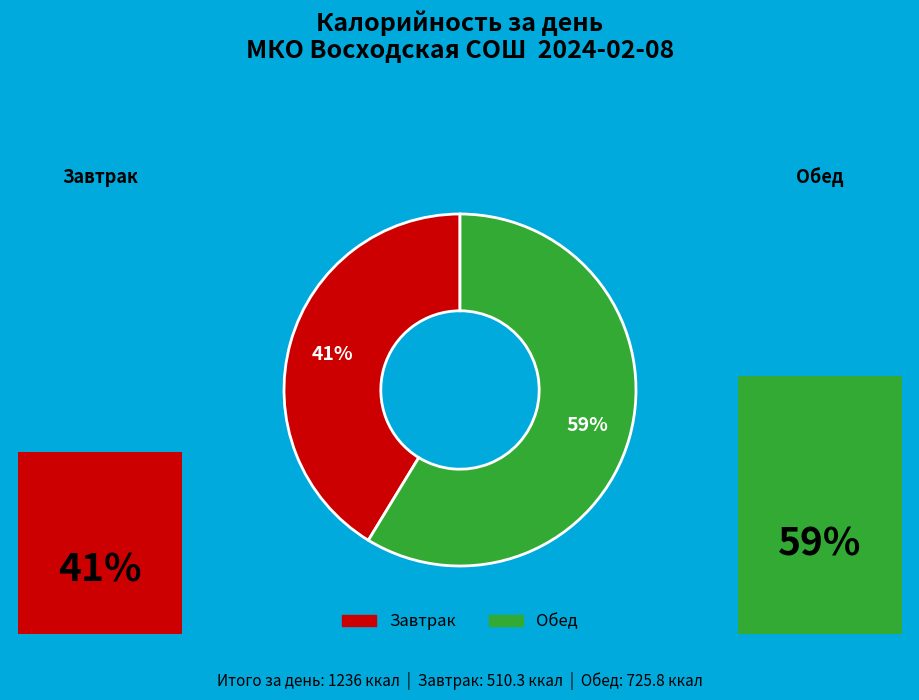

Which slice is the largest?

Обед